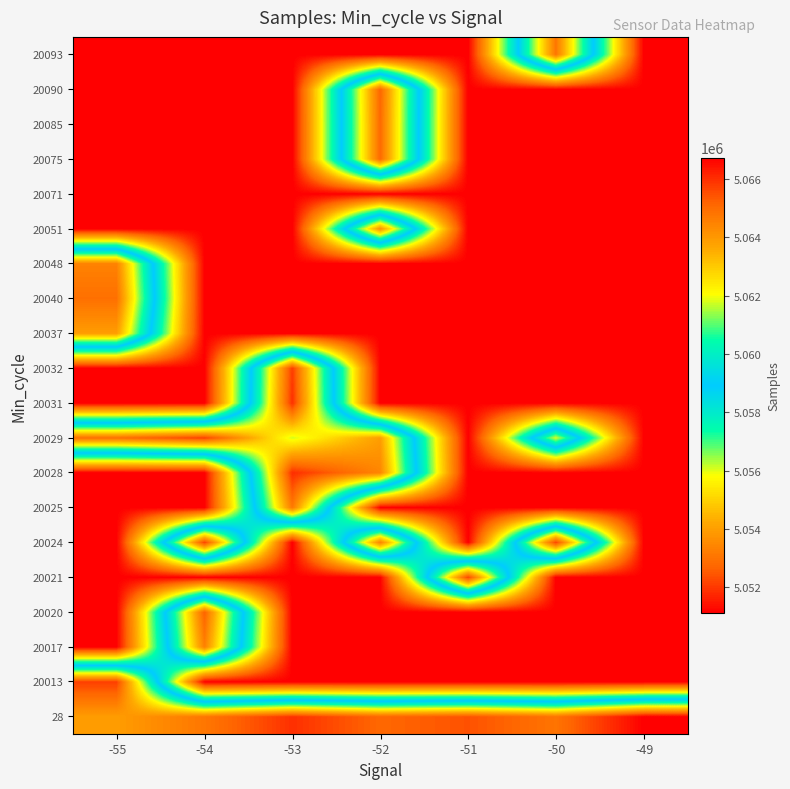

Reading right to left, list all the values displayed in this chart.

28: -49=5066726	-50=5064821	-51=5065461	-52=5065098	-53=5065977	-54=5064750	-55=5063889
20013: -49=5051124	-50=5051124	-51=5051124	-52=5051124	-53=5051124	-54=5051124	-55=5065757
20017: -49=5051124	-50=5051124	-51=5051124	-52=5051124	-53=5051124	-54=5064552	-55=5051124
20020: -49=5051124	-50=5051124	-51=5051124	-52=5051124	-53=5051124	-54=5065192	-55=5051124
20021: -49=5051124	-50=5051124	-51=5065679	-52=5051124	-53=5051124	-54=5051124	-55=5051124
20024: -49=5051124	-50=5065679	-51=5051124	-52=5064500	-53=5051124	-54=5065737	-55=5051124
20025: -49=5051124	-50=5051124	-51=5051124	-52=5051124	-53=5064682	-54=5051124	-55=5051124
20028: -49=5051124	-50=5051124	-51=5051124	-52=5064414	-53=5066012	-54=5051124	-55=5051124
20029: -49=5051124	-50=5061854	-51=5051124	-52=5063877	-53=5061777	-54=5065749	-55=5064909
20031: -49=5051124	-50=5051124	-51=5051124	-52=5051124	-53=5065977	-54=5051124	-55=5051124
20032: -49=5051124	-50=5051124	-51=5051124	-52=5051124	-53=5065783	-54=5051124	-55=5051124
20037: -49=5051124	-50=5051124	-51=5051124	-52=5051124	-53=5051124	-54=5051124	-55=5063889
20040: -49=5051124	-50=5051124	-51=5051124	-52=5051124	-53=5051124	-54=5051124	-55=5064909
20048: -49=5051124	-50=5051124	-51=5051124	-52=5051124	-53=5051124	-54=5051124	-55=5064500
20051: -49=5051124	-50=5051124	-51=5051124	-52=5064173	-53=5051124	-54=5051124	-55=5051124
20071: -49=5051124	-50=5051124	-51=5051124	-52=5051124	-53=5051124	-54=5051124	-55=5051124
20075: -49=5051124	-50=5051124	-51=5051124	-52=5065061	-53=5051124	-54=5051124	-55=5051124
20085: -49=5051124	-50=5051124	-51=5051124	-52=5065061	-53=5051124	-54=5051124	-55=5051124
20090: -49=5051124	-50=5051124	-51=5051124	-52=5065135	-53=5051124	-54=5051124	-55=5051124
20093: -49=5051124	-50=5064770	-51=5051124	-52=5051124	-53=5051124	-54=5051124	-55=5051124